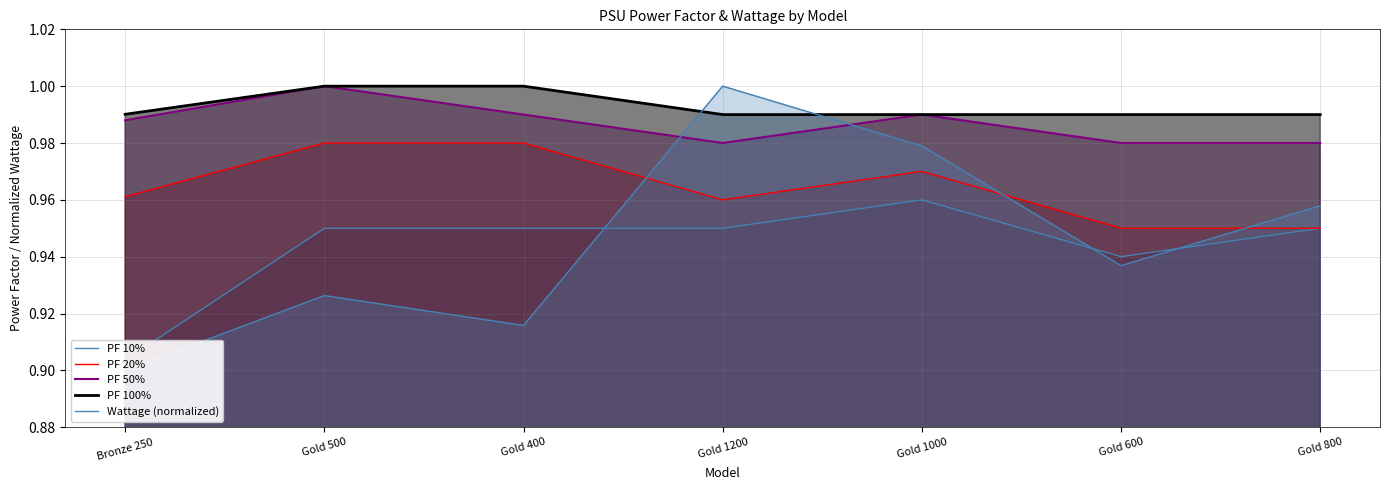

In PF 50%, how many points are lower than both neighbors (excluding endpoints)?

1